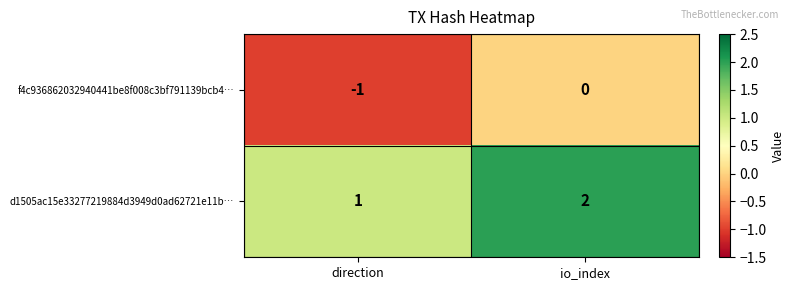

At which label is d1505ac15e33277219884d3949d0ad62721e11b… closest to 1?

direction